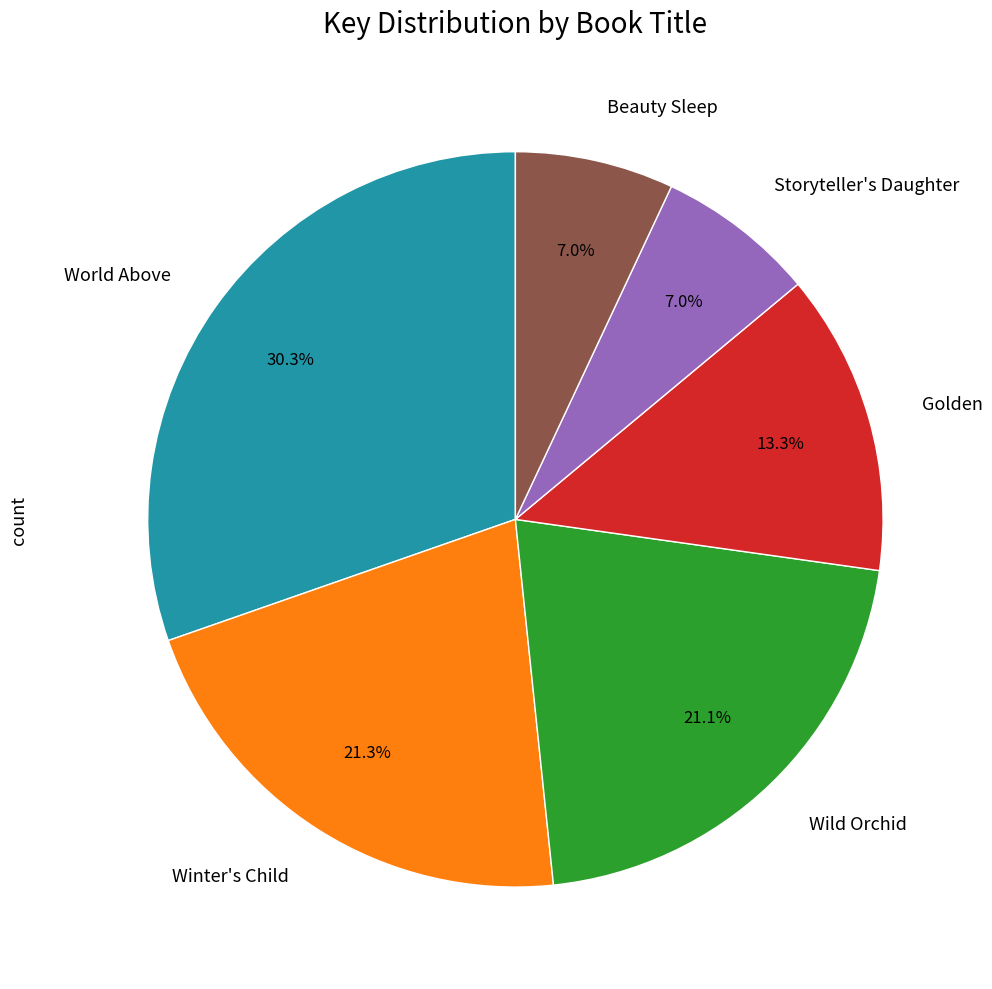

Count the number of slices in the pie.

6